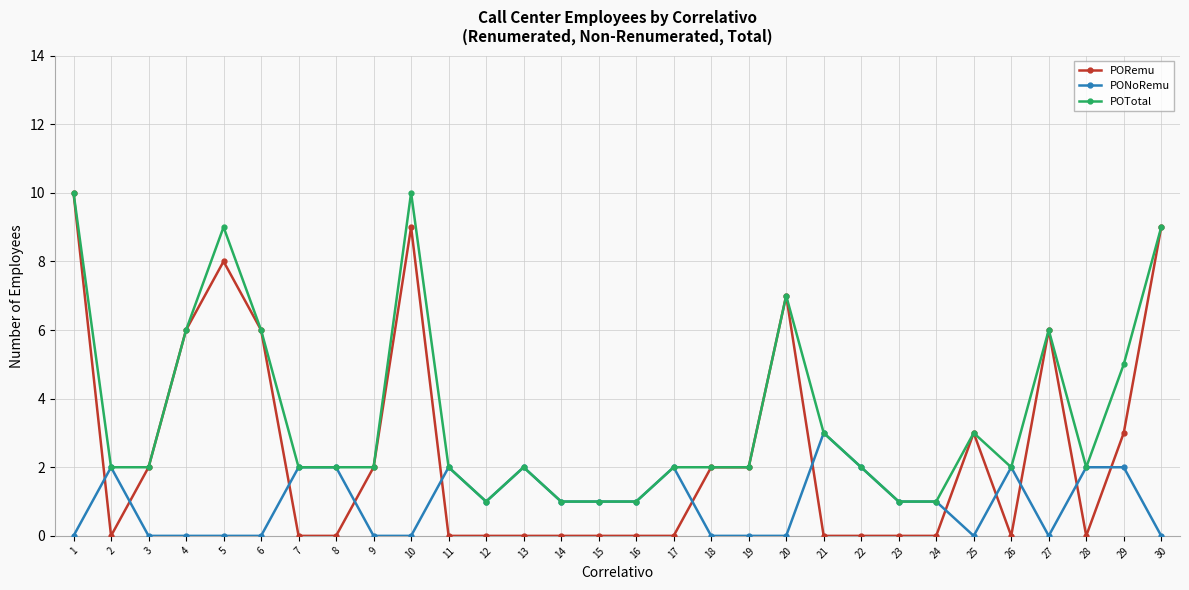

Is the value of PONoRemu at 23 greater than the value of PORemu at 16?

Yes